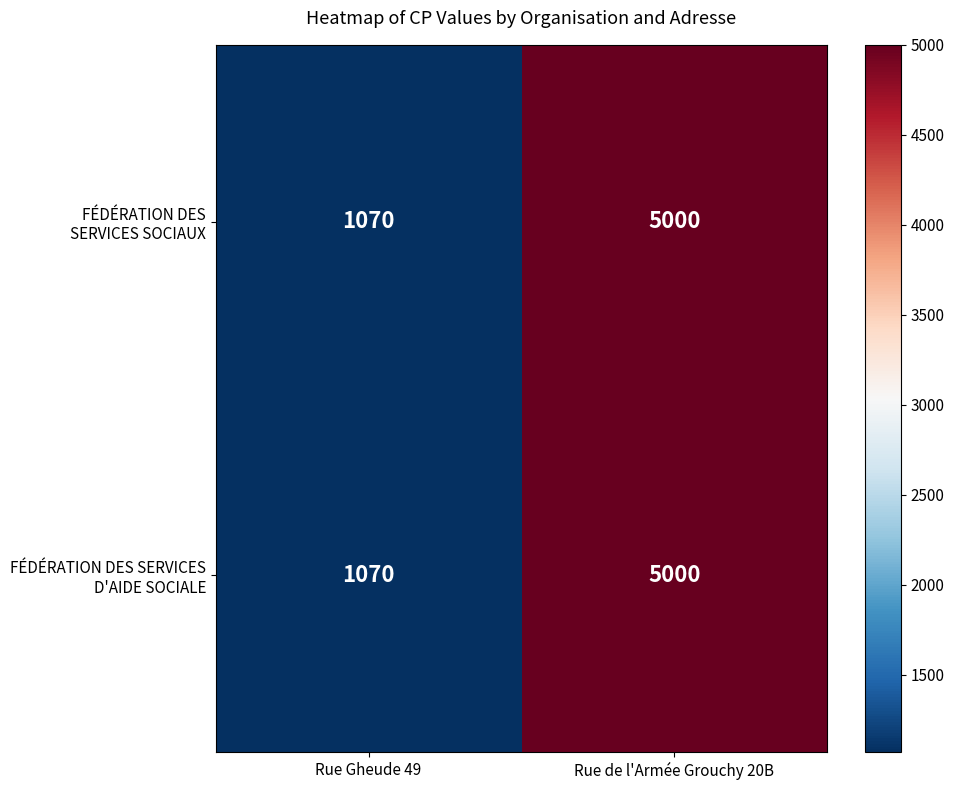

What is the maximum value shown in the chart?

5000